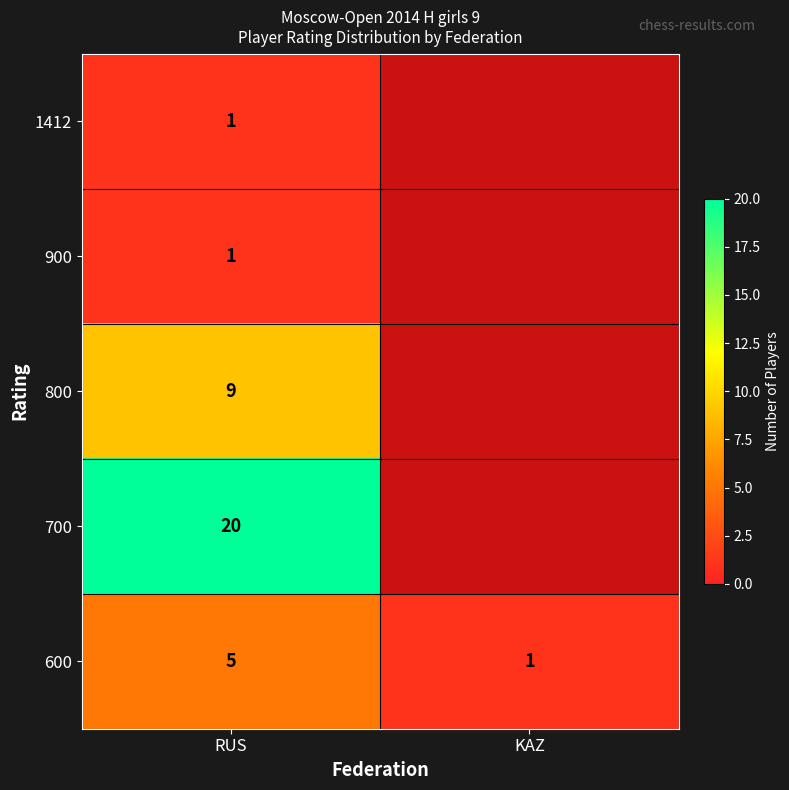

True or false: 700 has a value of 20 at RUS.

True